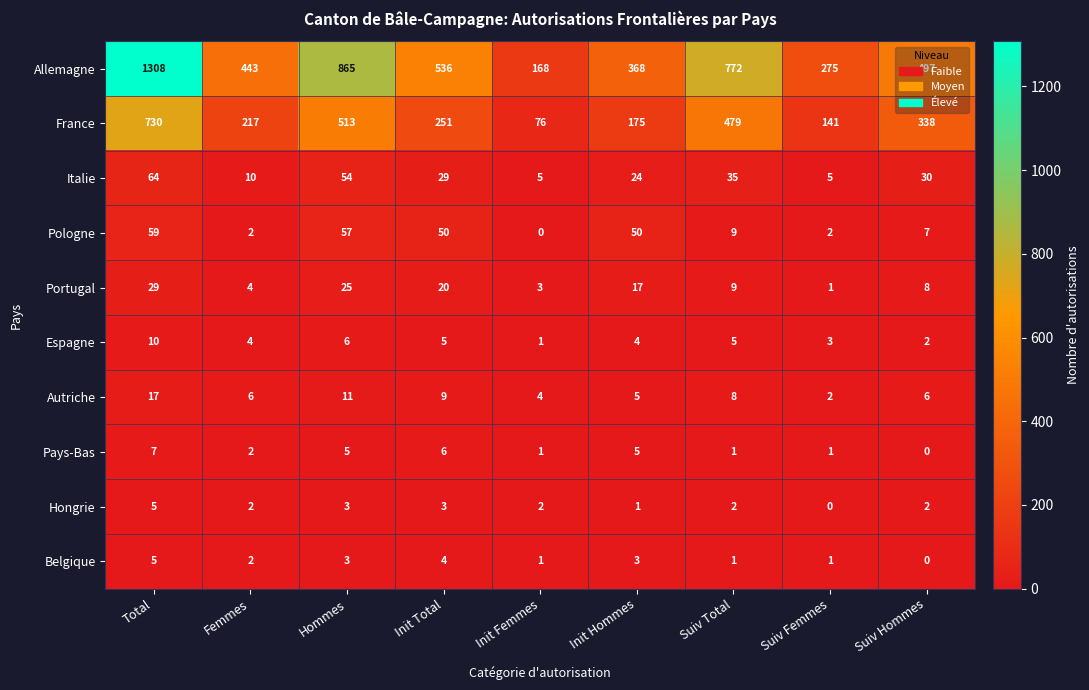

What is the maximum value for France?

730